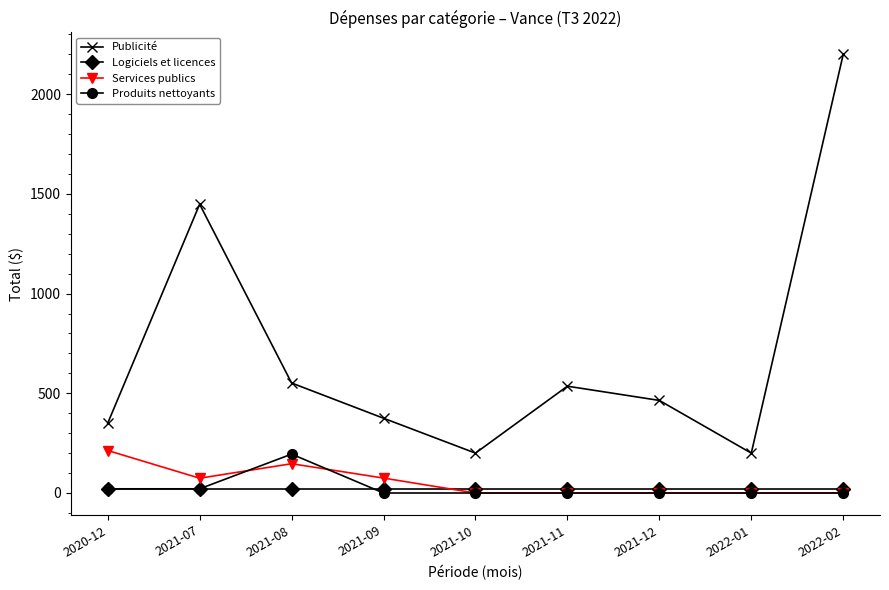

True or false: Produits nettoyants and Services publics cross at least once.

True